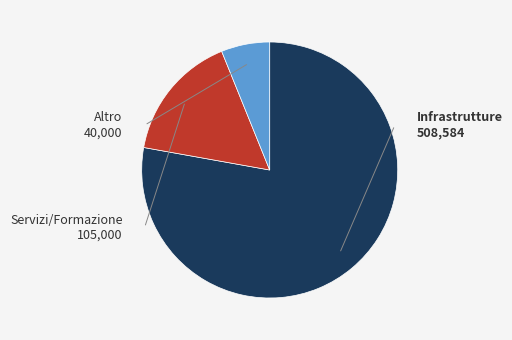

Is there a majority slice in this chart?

Yes